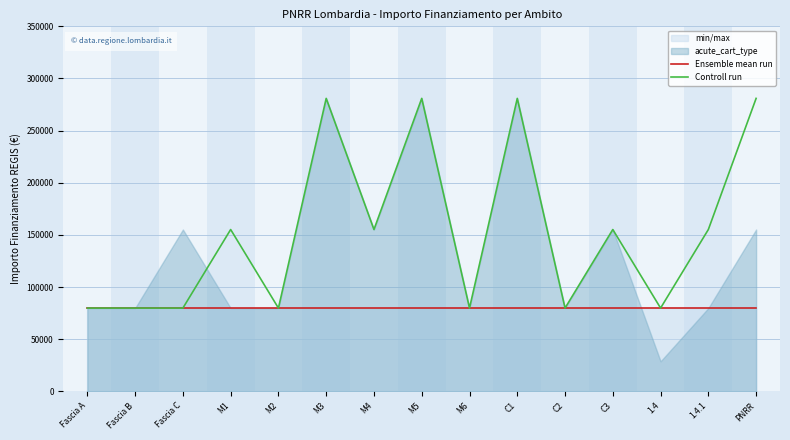

Rank the series by their maximum value, from lowest to highest.

Ensemble mean run, Controll run